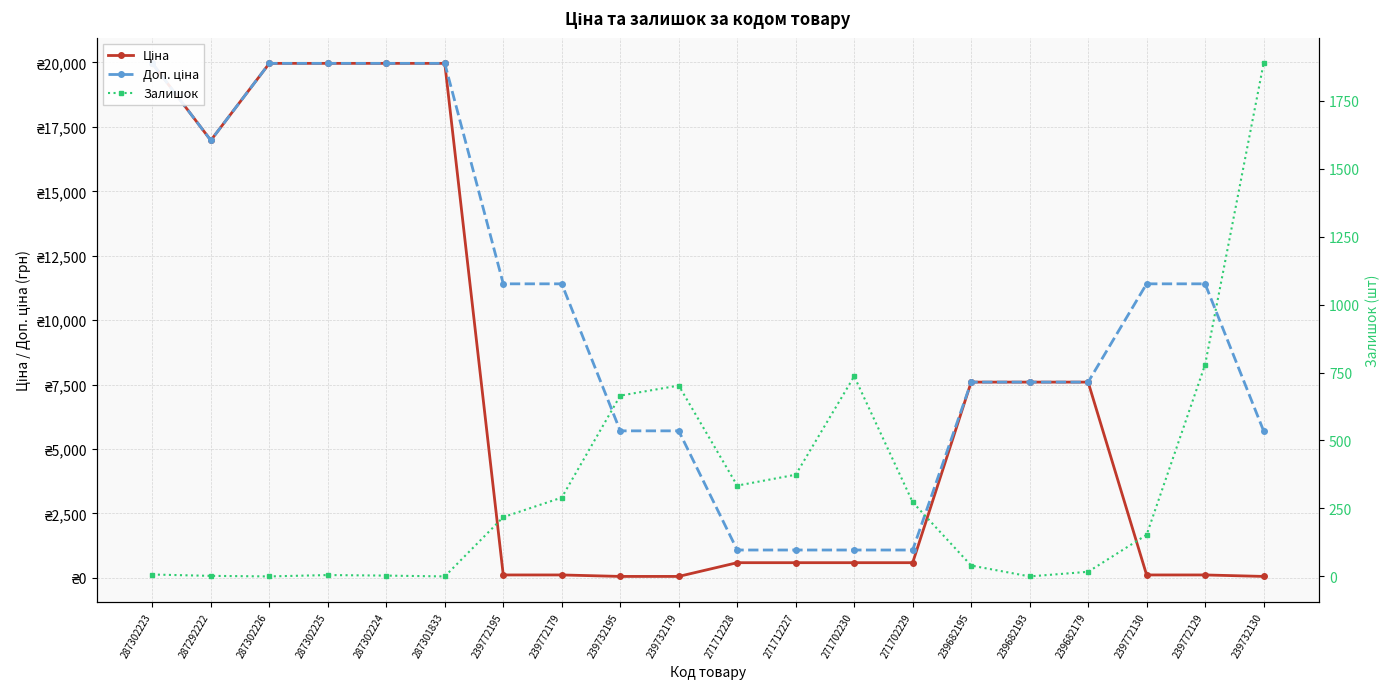

What is the value of the Доп. ціна point at the 9th from the left?

5705.0